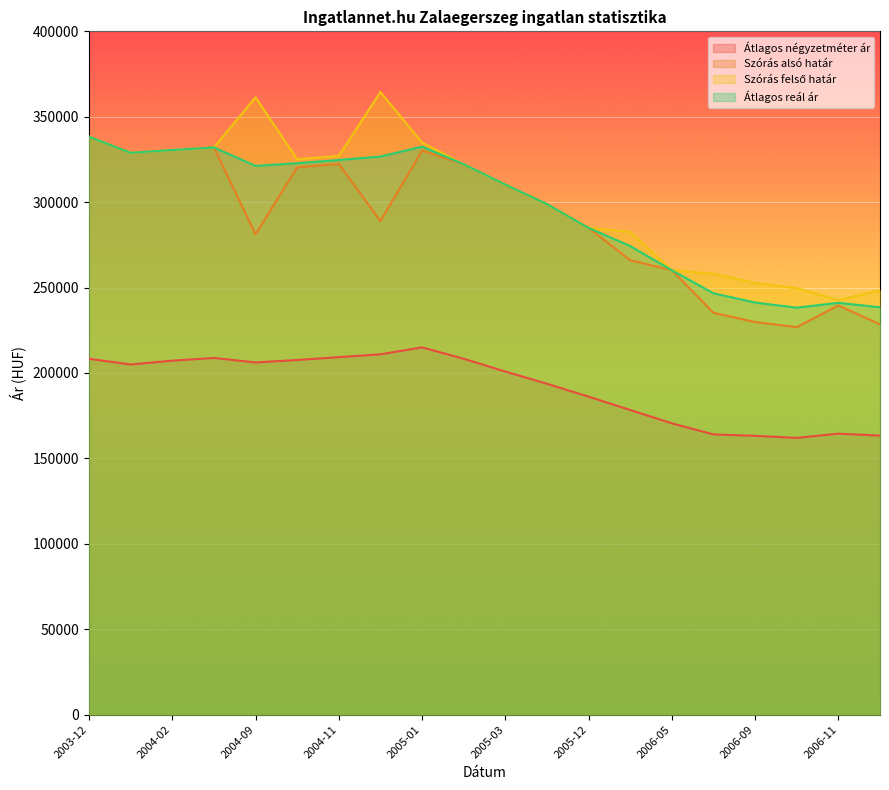

Is it true that Átlagos reál ár equals 310312 at 2005-03?

True